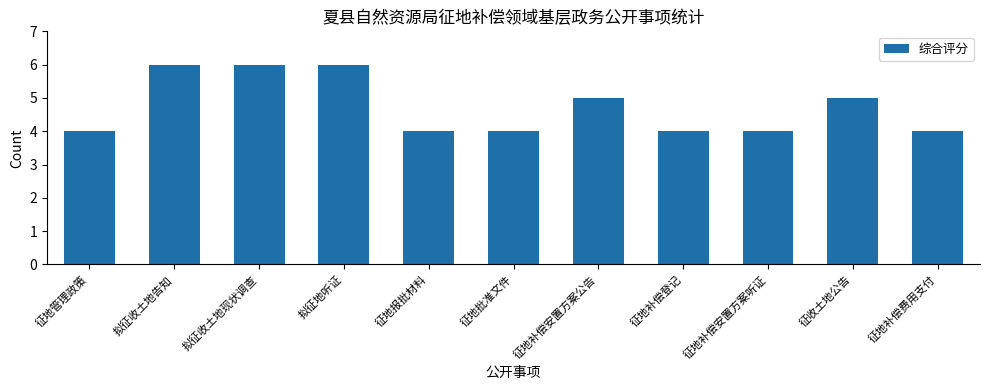

What is the label of the 8th bar from the right?

拟征地听证